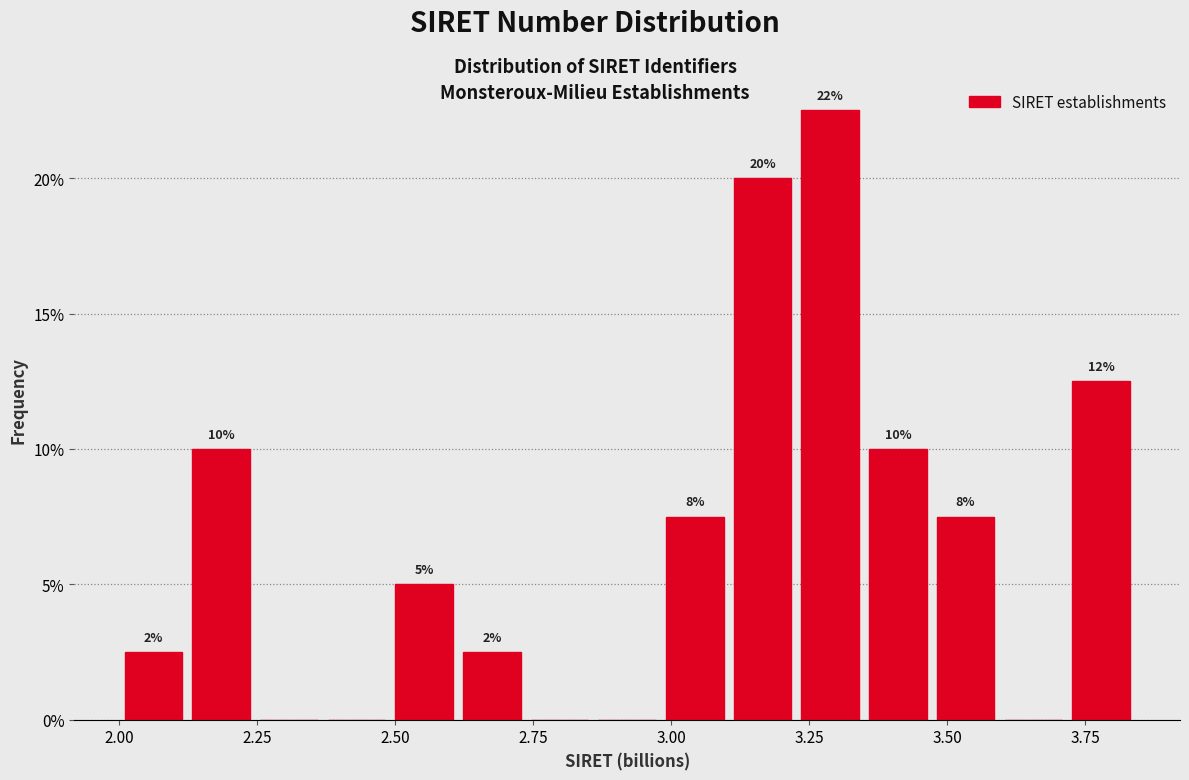

Read against the x-axis, roughly where is the centre of the tallest bar?

3.30